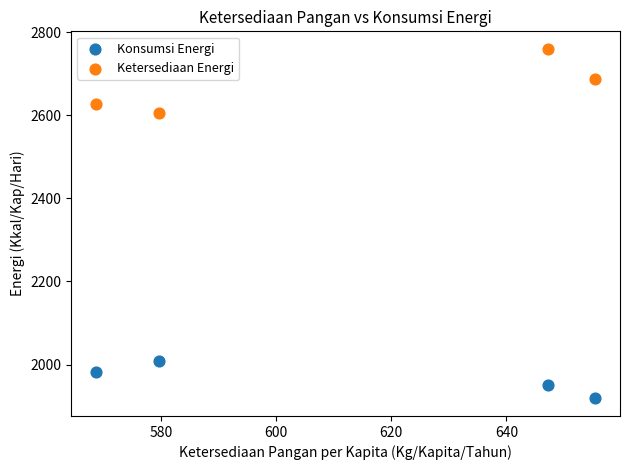

Which series contains the lowest Y value?

Konsumsi Energi